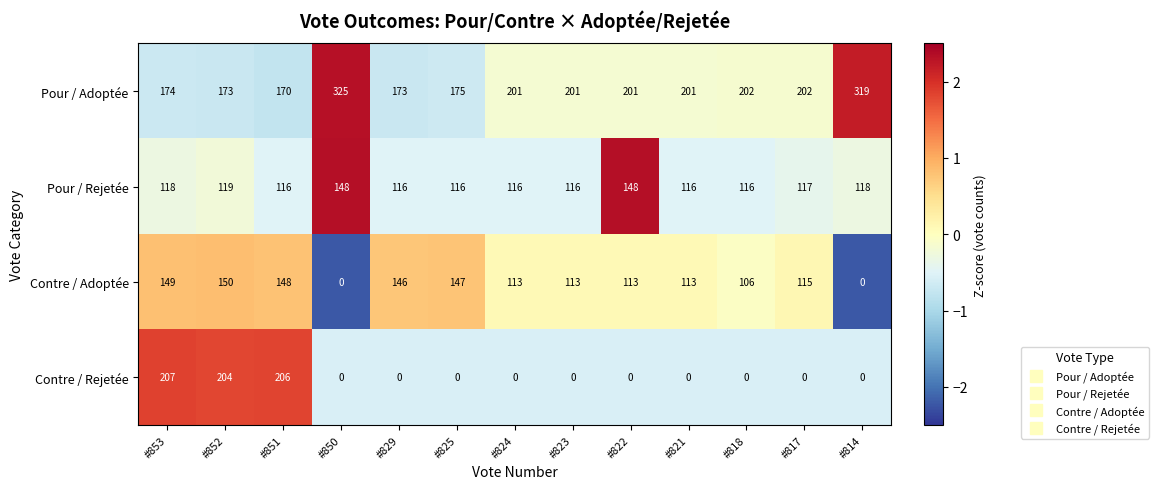

Rank the series by their maximum value, from lowest to highest.

Pour / Rejetée, Contre / Adoptée, Contre / Rejetée, Pour / Adoptée